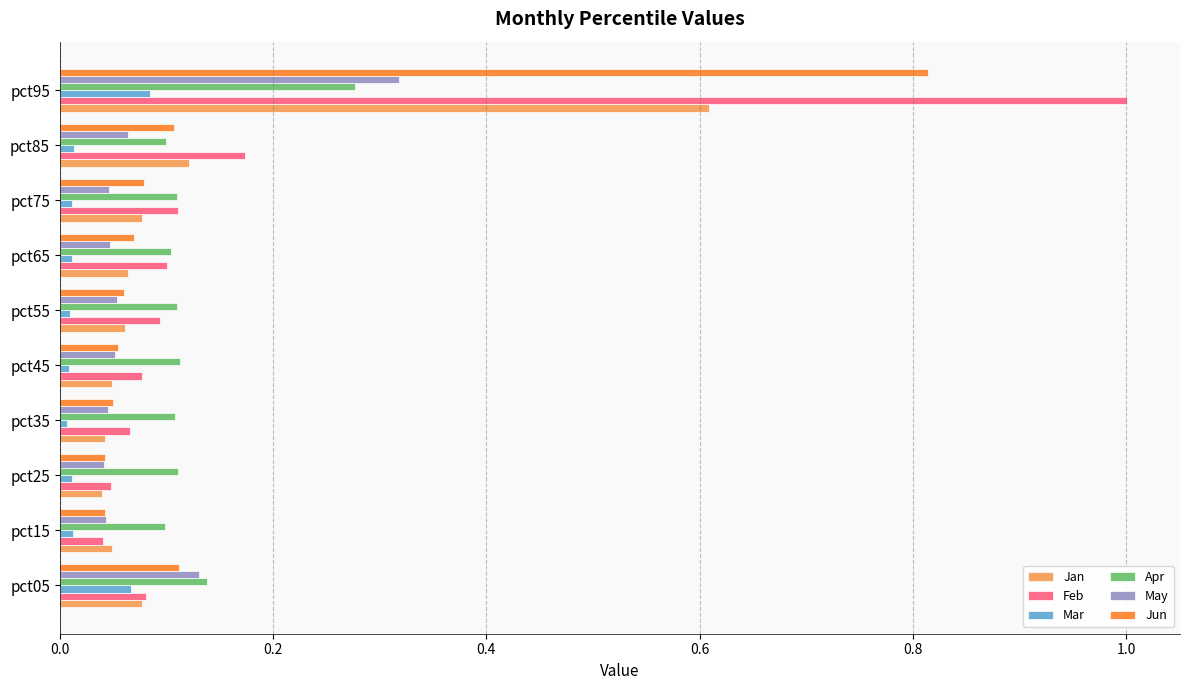

What is the difference between the maximum and minimum values in the Feb series?

1.0